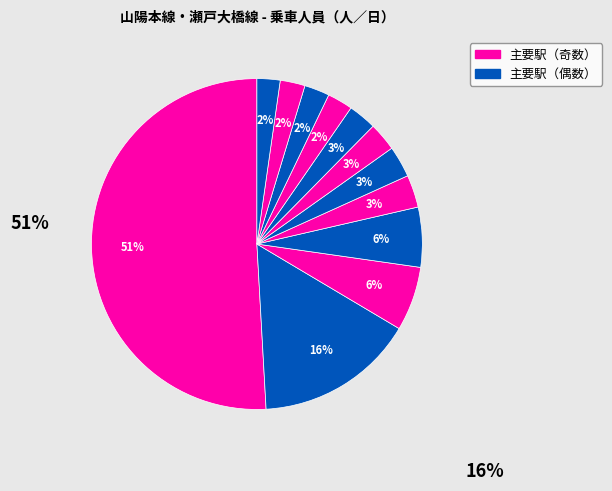

How many segments does this pie chart have?

12